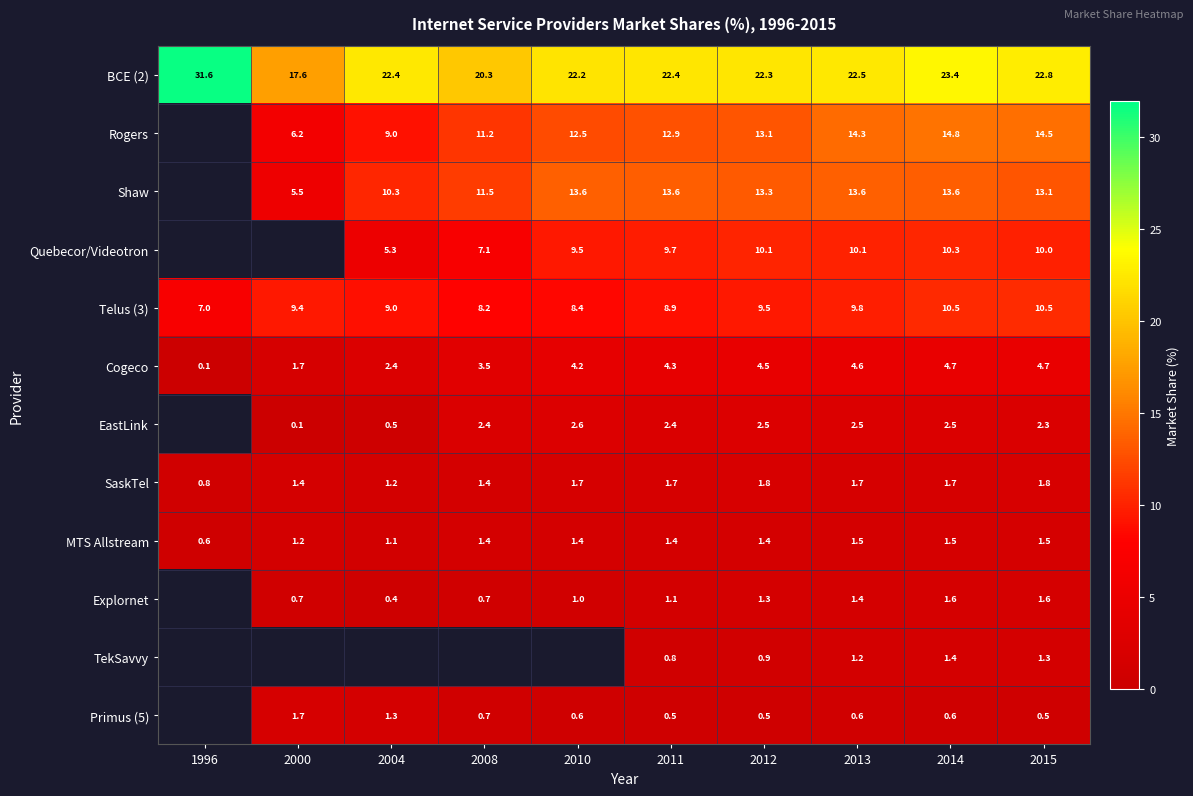

The Rogers series shows 15.9 at 2004. True or false?

False